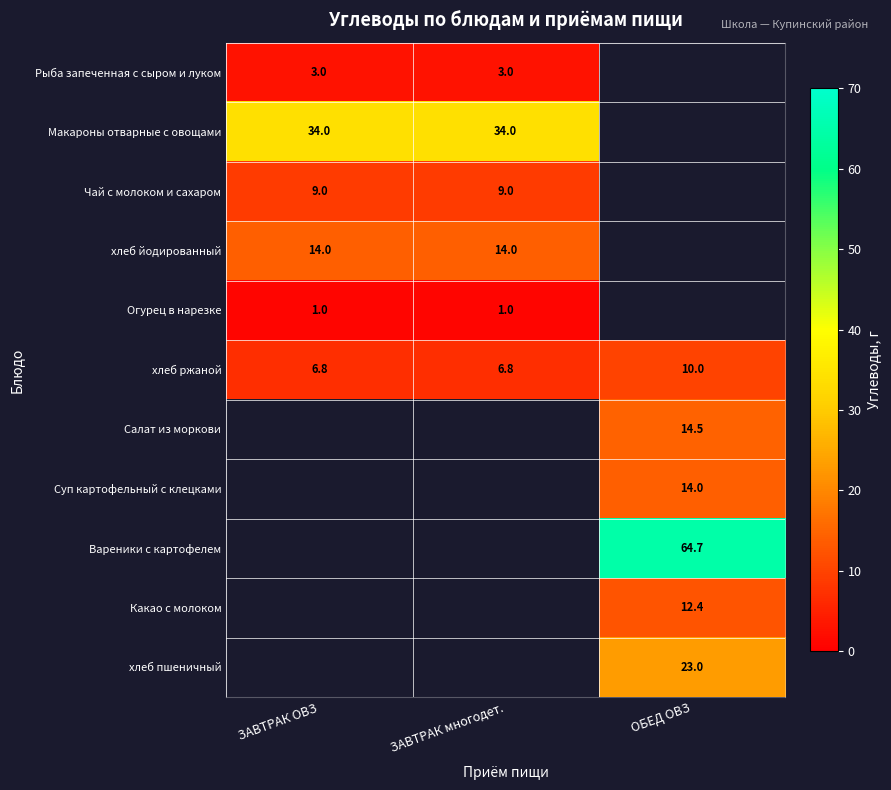

What is the difference between the maximum and second lowest values in the хлеб ржаной series?

3.2